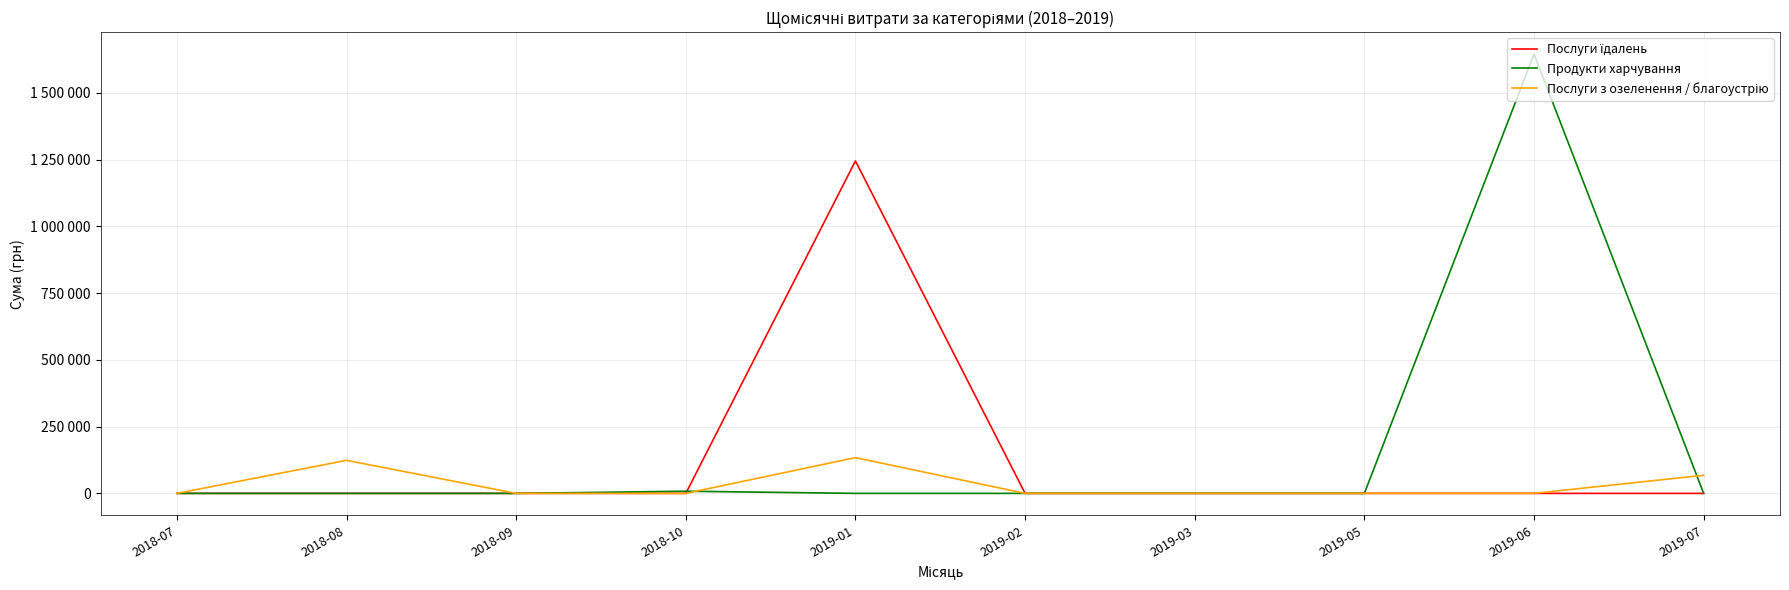

Reading left to right, extract all data points from this chart.

Послуги їдалень: 0.0	0.0	0.0	0.0	1244824.1	0.0	0.0	0.0	0.0	0.0
Продукти харчування: 0.0	0.0	0.0	8099.6	0.0	0.0	0.0	0.0	1645027.8	0.0
Послуги з озеленення / благоустрію: 0.0	123712.2	0.0	0.0	133830.4	0.0	0.0	0.0	0.0	67720.2